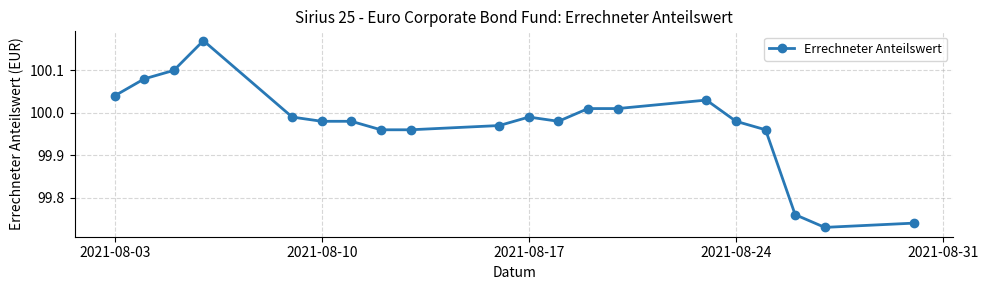

Is this an area chart (filled region under the line)?

No